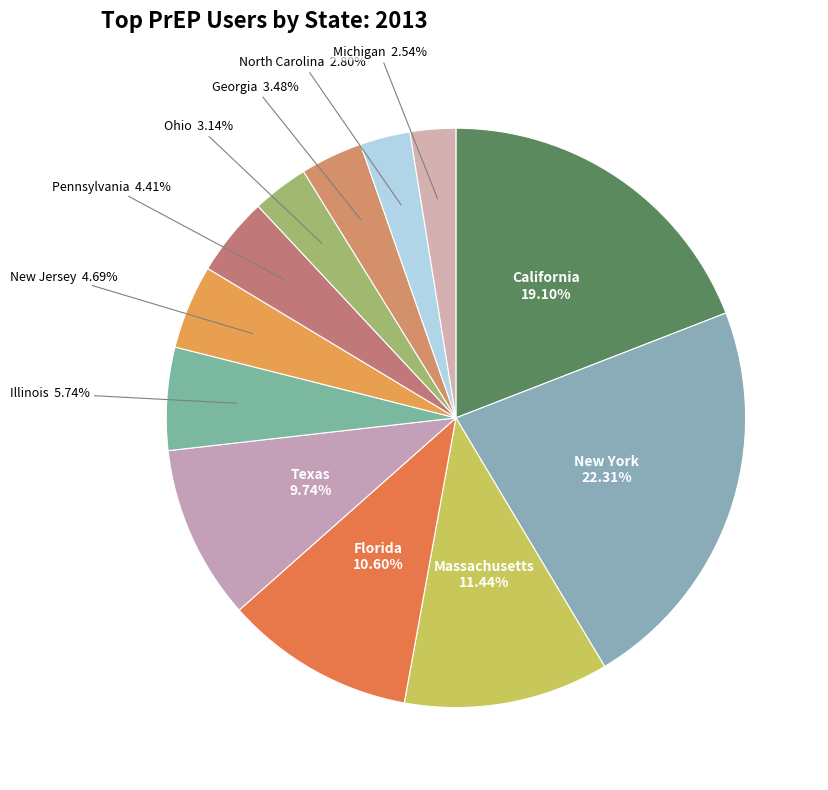

Which has a higher value, New Jersey or New York?

New York